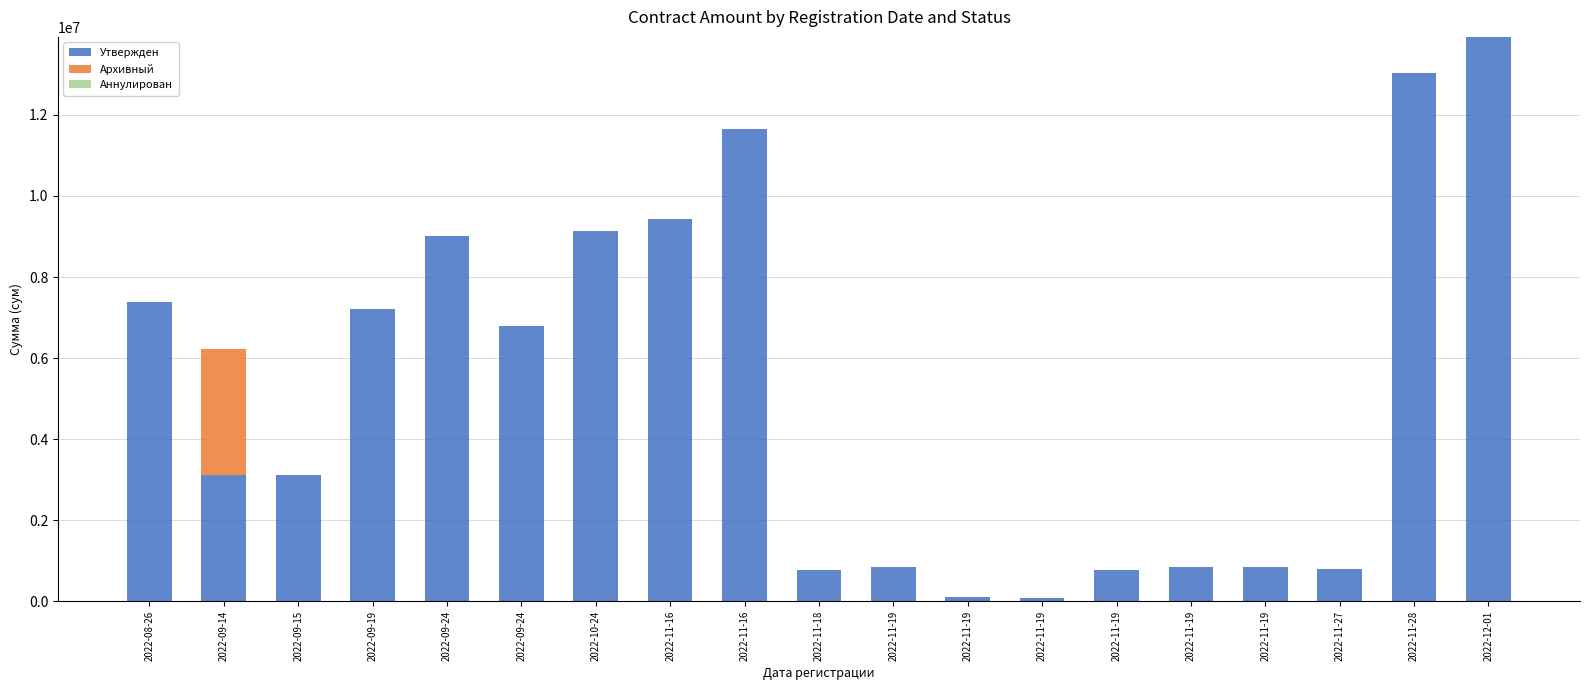

At which category is the sum across all series the highest?

2022-12-01